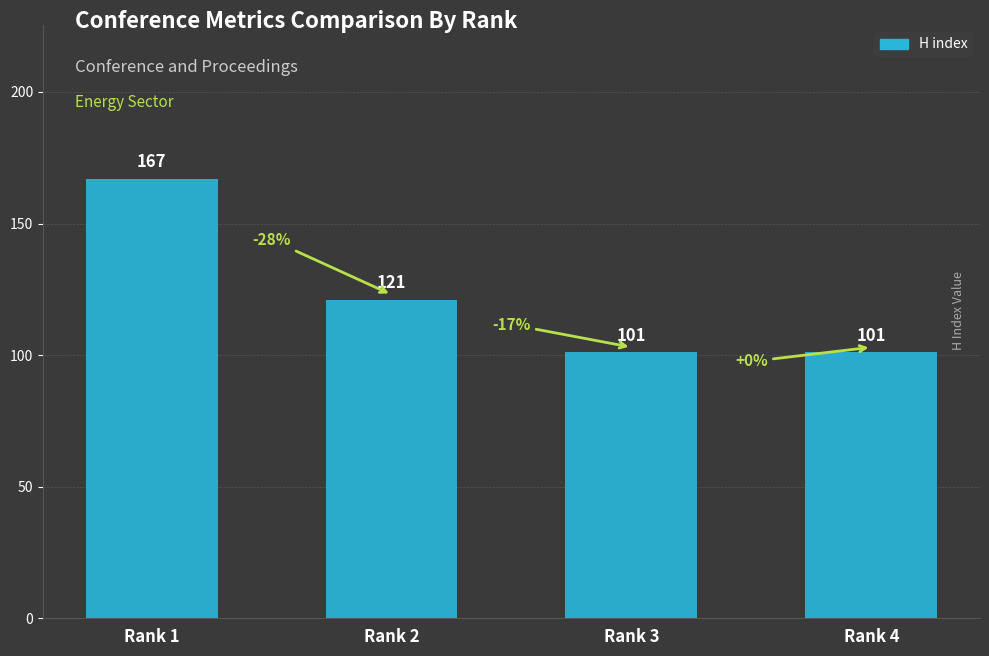

Reading left to right, list all the values displayed in this chart.

167	121	101	101